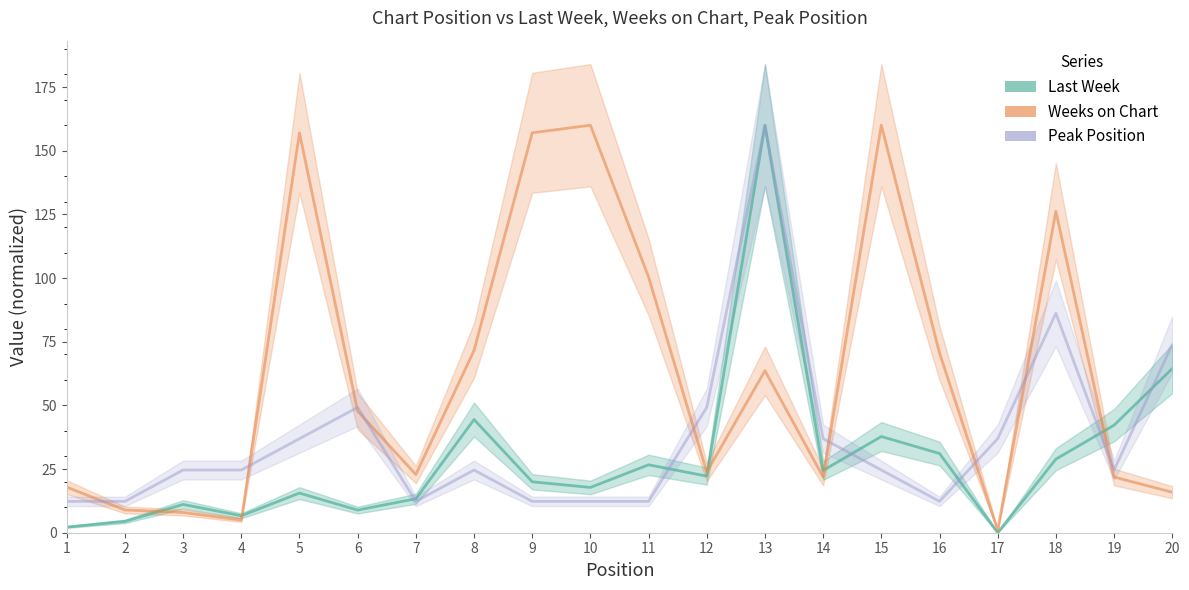

Is the value of Last Week at 20 greater than the value of Peak Position at 8?

Yes